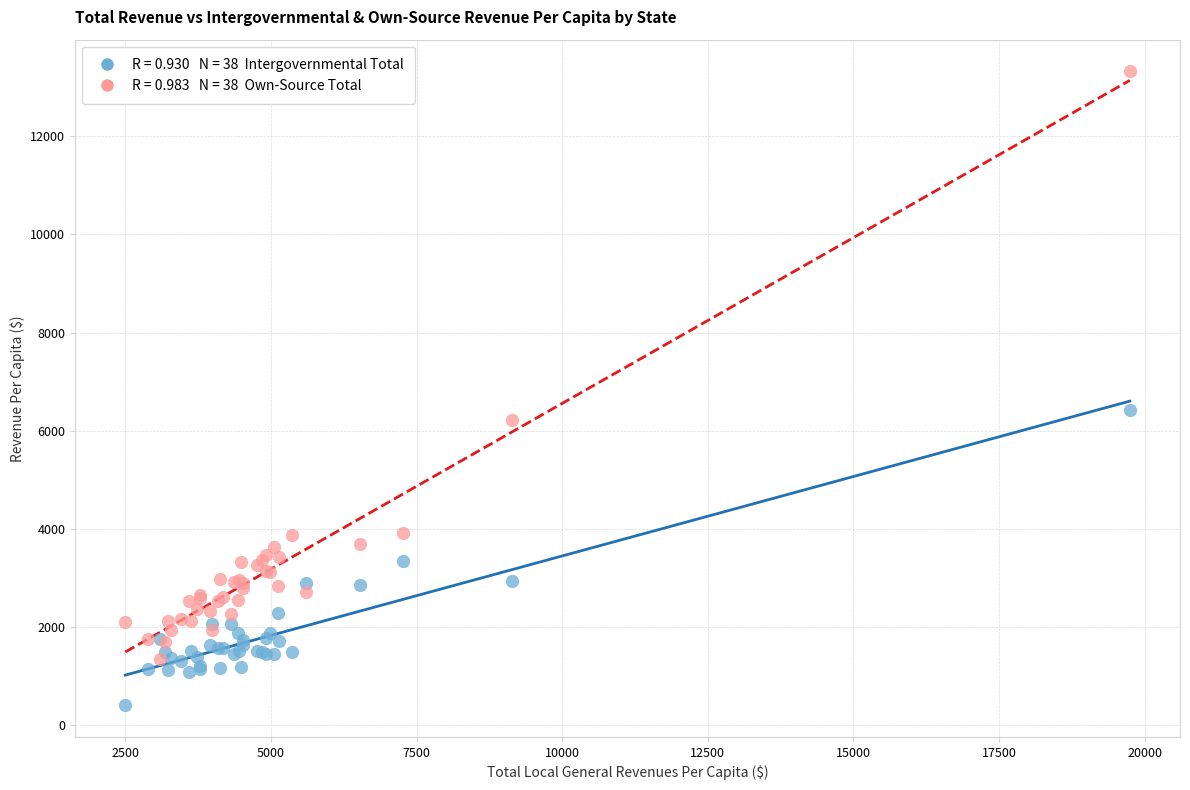

Across all series, what Y value is closest to 6863?

6417.6